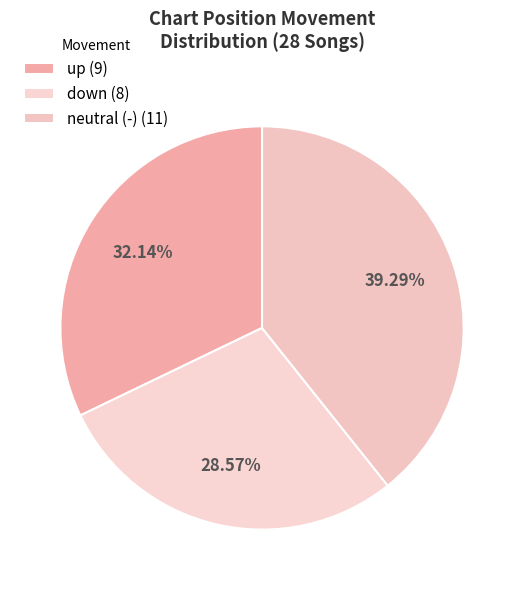

What is the largest slice in the pie chart?

neutral (-) (11)